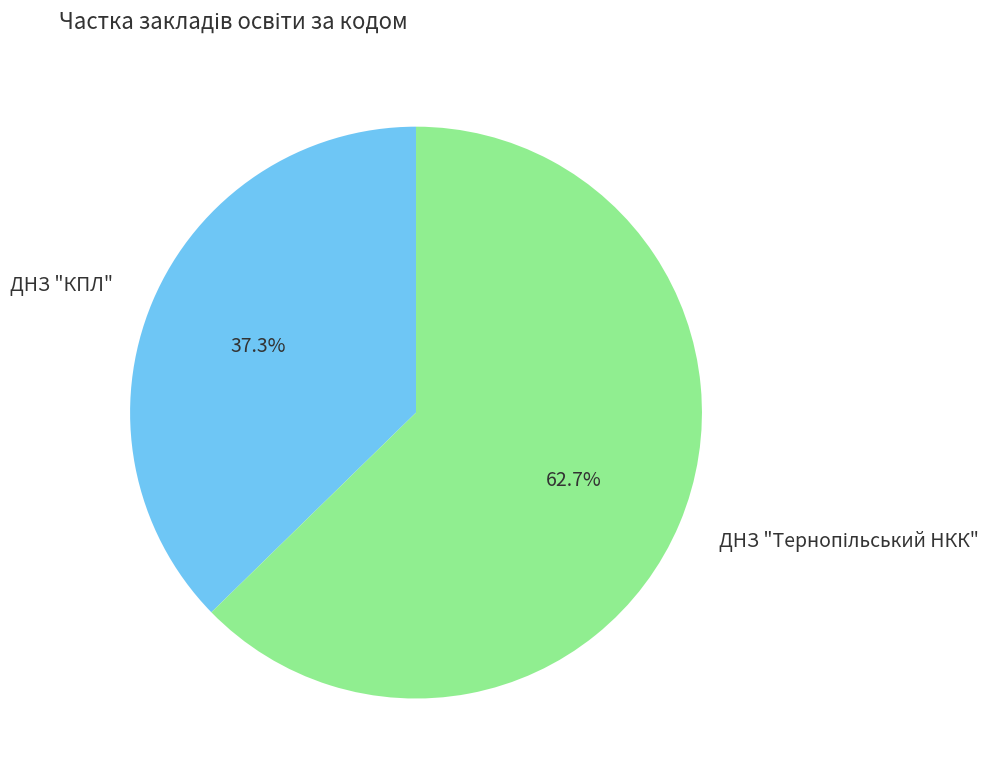

Is there any slice that represents more than half of the pie?

Yes